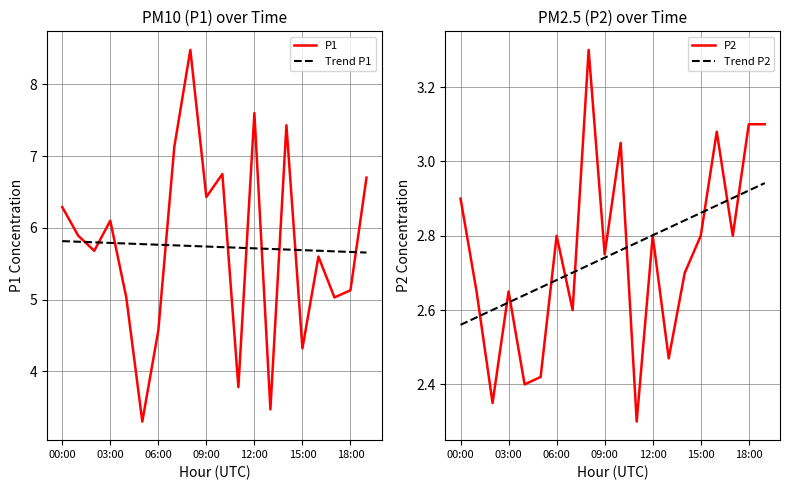

Count the number of data series in this chart.

4